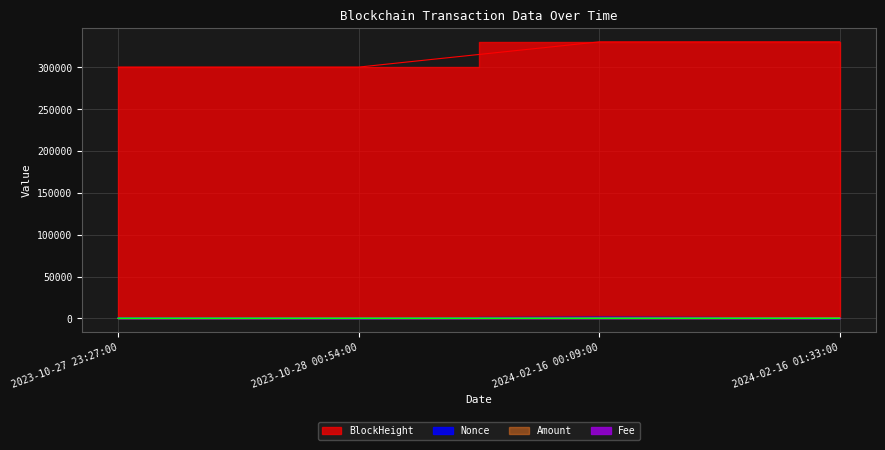

How many distinct data groups are displayed?

4